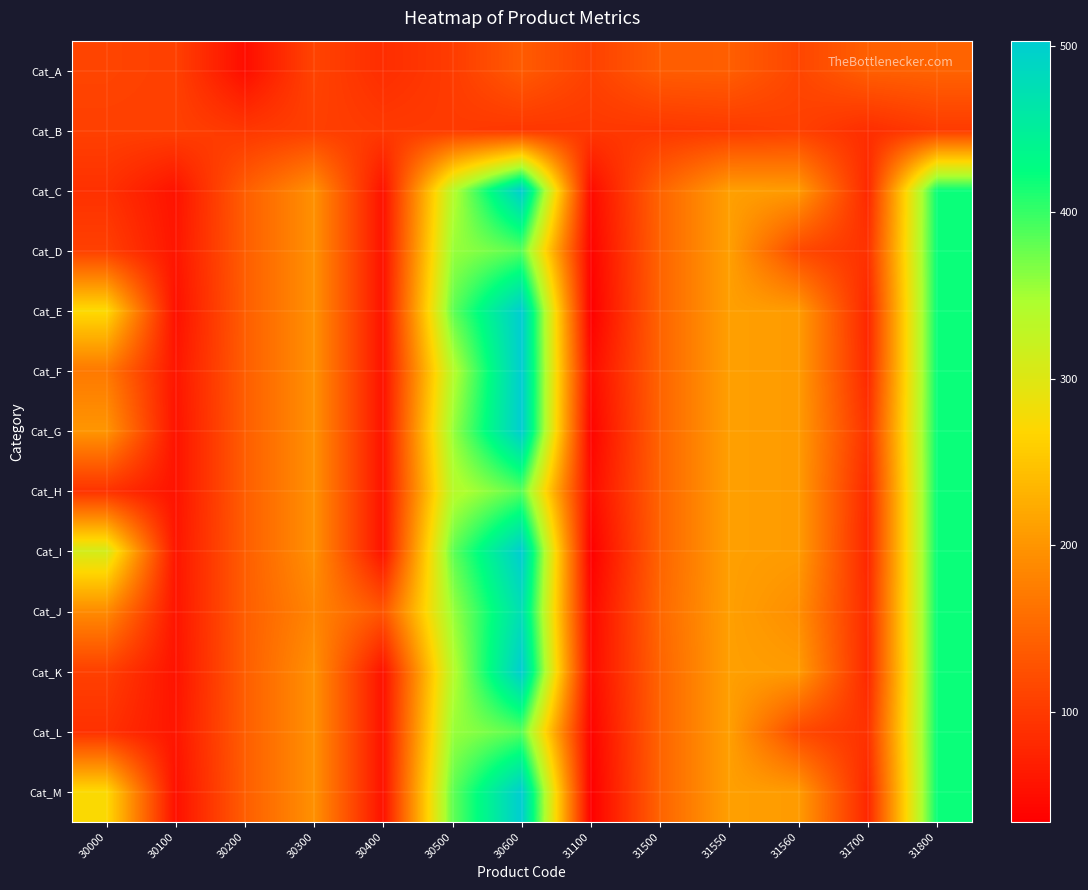

How many categories are shown in the chart?

13